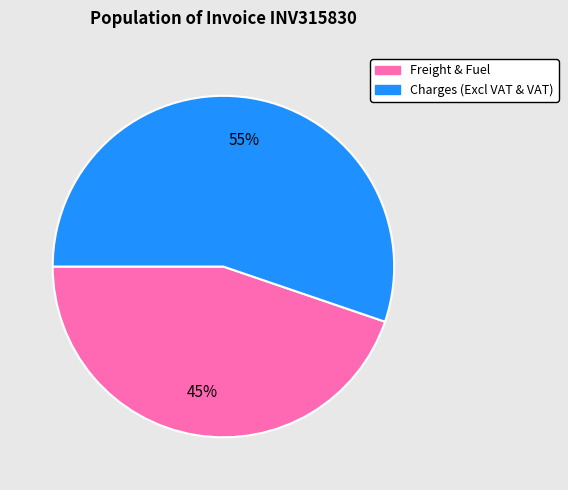

To the nearest percent, what is the average slice percentage?

50%